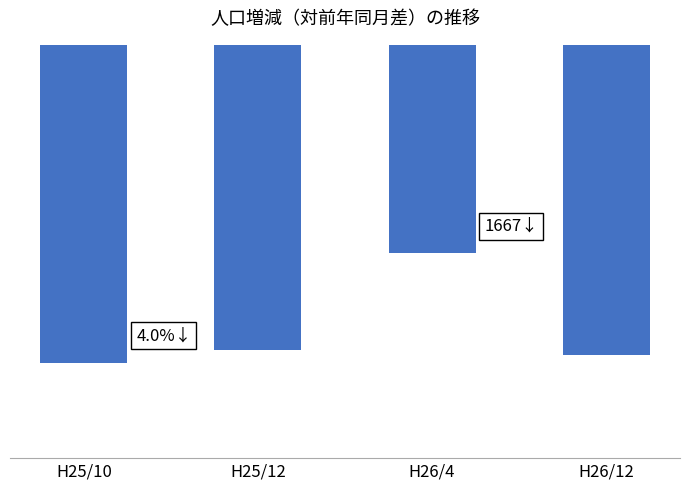

What is the change in value from H25/12 to H26/12?

-81